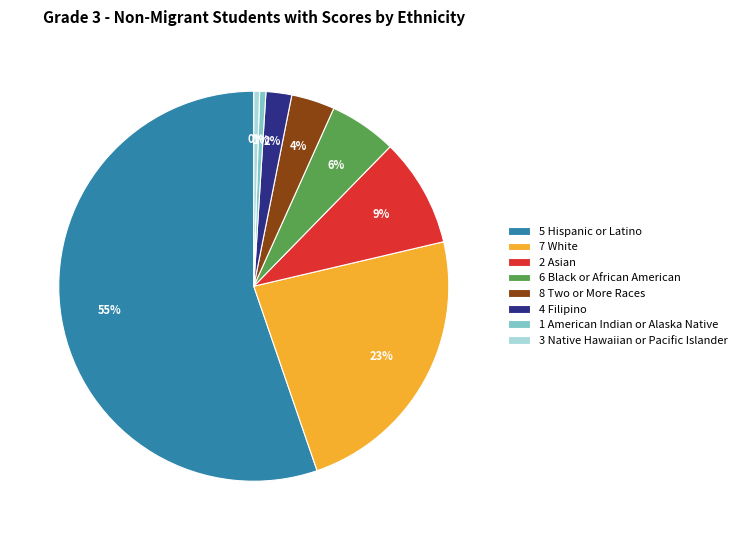

Is there a majority slice in this chart?

Yes